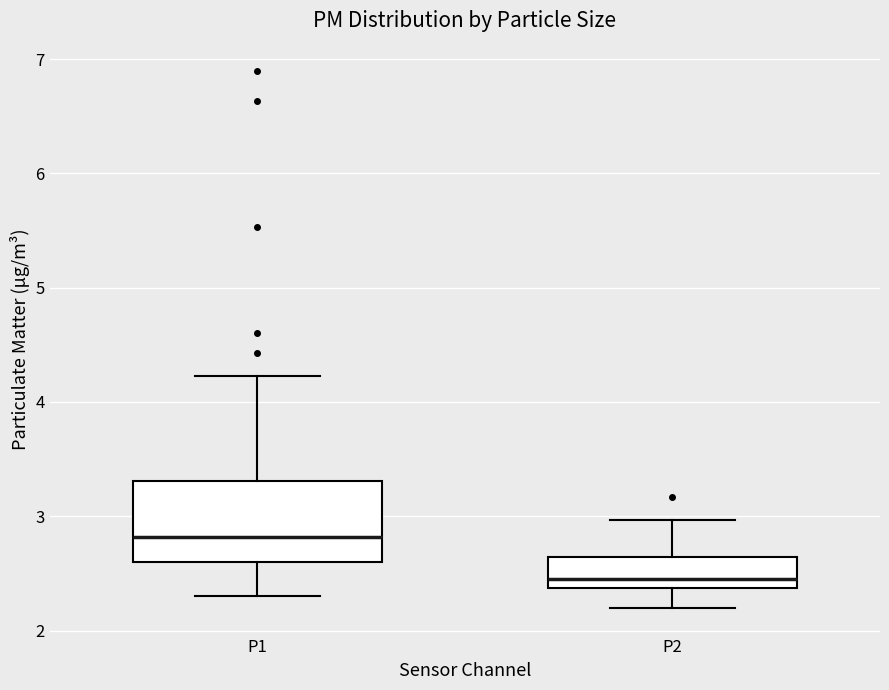

Comparing the boxes themselves (not the whiskers), which one is the tallest?

P1